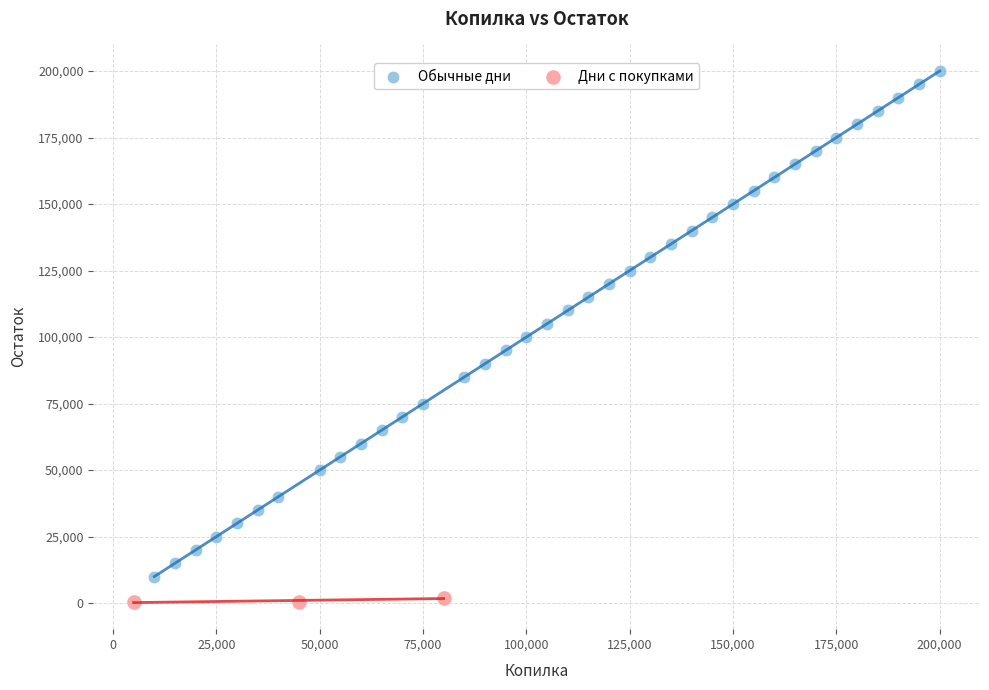

What are all the series names shown in the legend?

Обычные дни, Дни с покупками